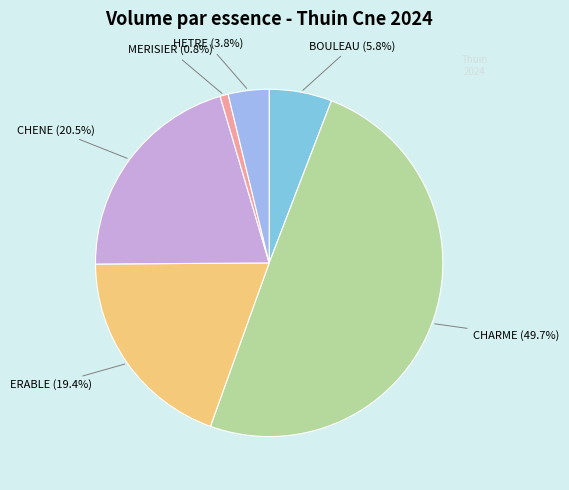

Combined, do ERABLE and CHENE account for over 50%?

No